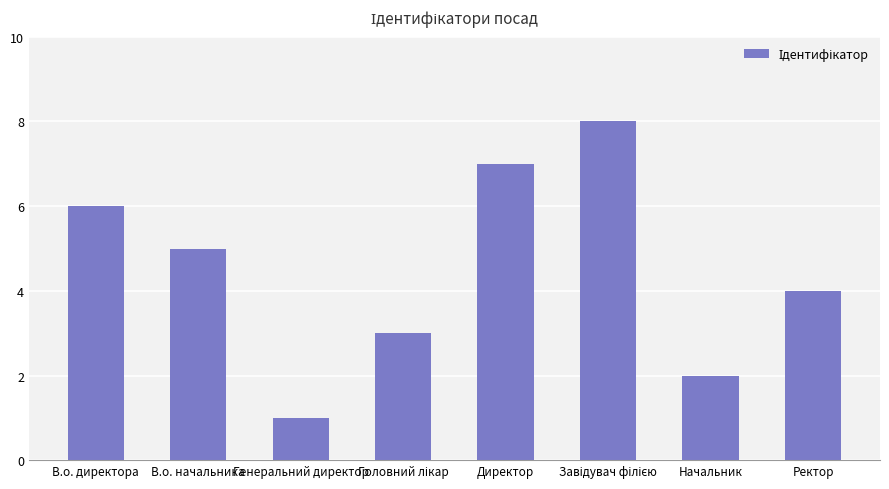

What is the change in value from Директор to Ректор?

-3